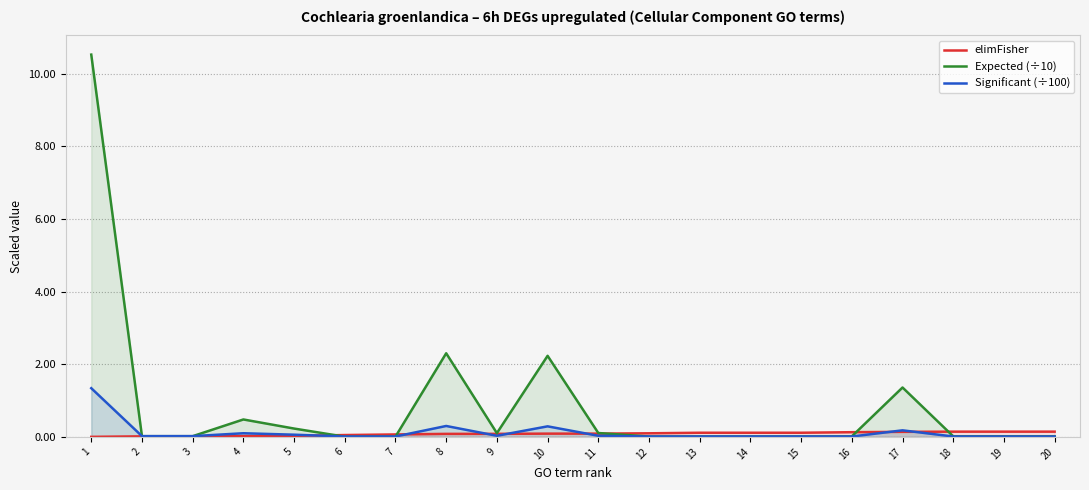

True or false: Significant (÷100) and elimFisher intersect in this chart.

True